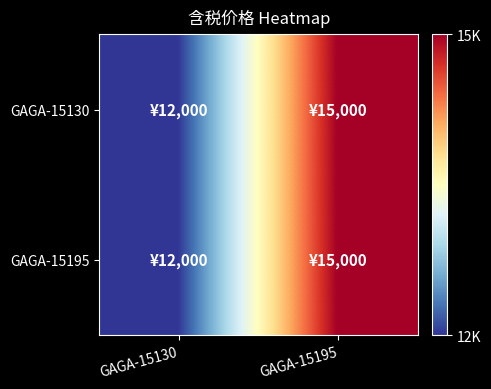

Reading right to left, transcribe all the data shown in this chart.

GAGA-15130: GAGA-15195=15000	GAGA-15130=12000
GAGA-15195: GAGA-15195=15000	GAGA-15130=12000